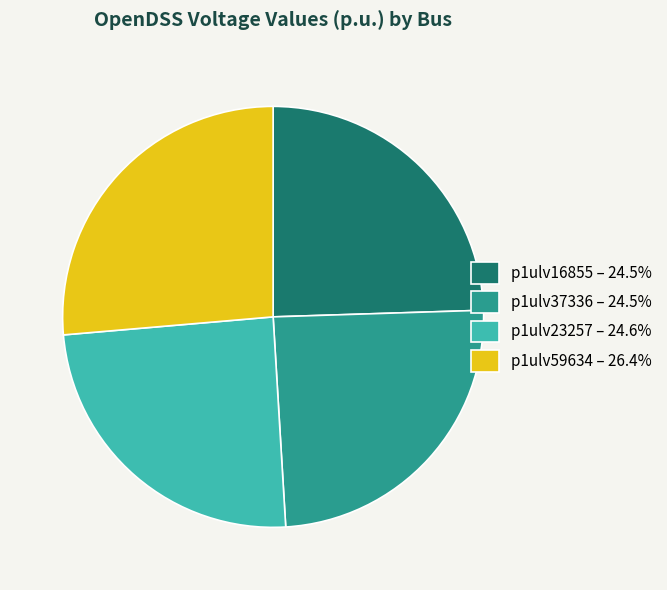

Is p1ulv16855 – 24.5% the majority of the pie?

No